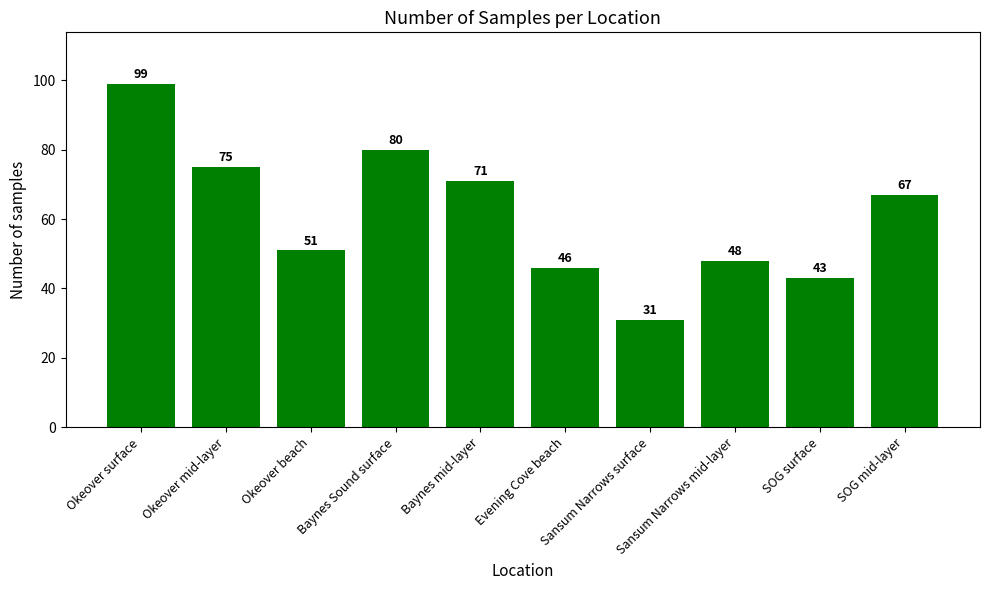

Are the bars horizontal?

No